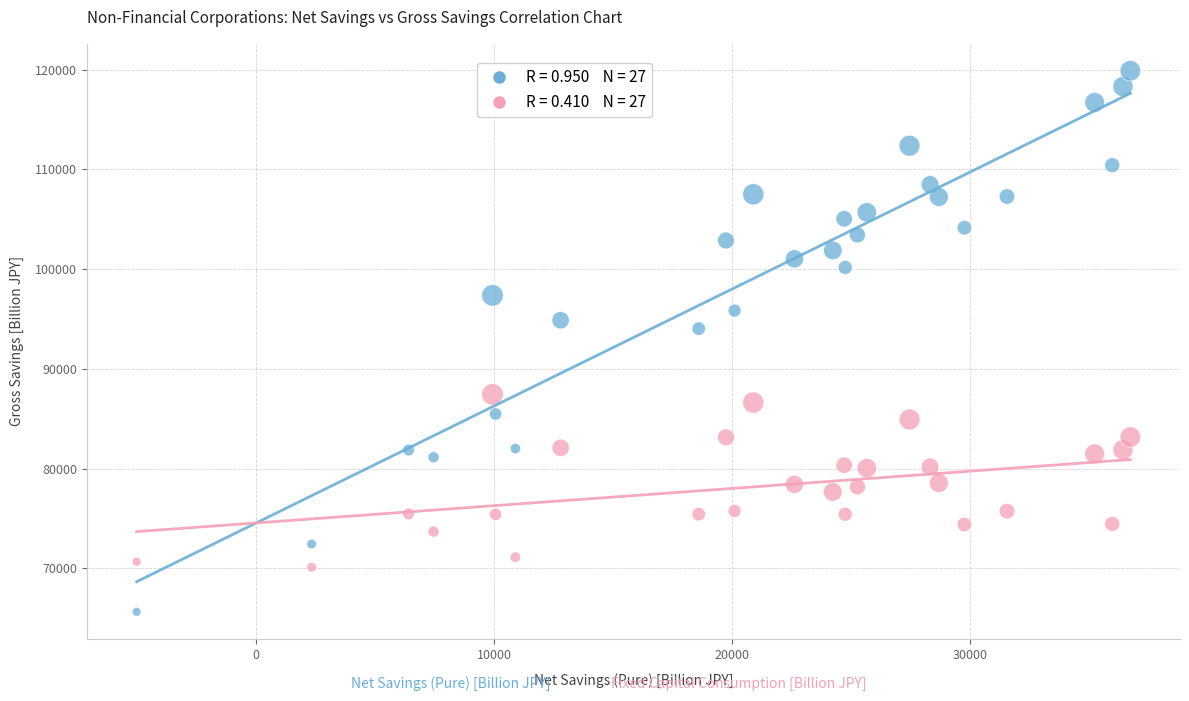

Across all data points, what is the range of Y values (max minus min)?

54239.7